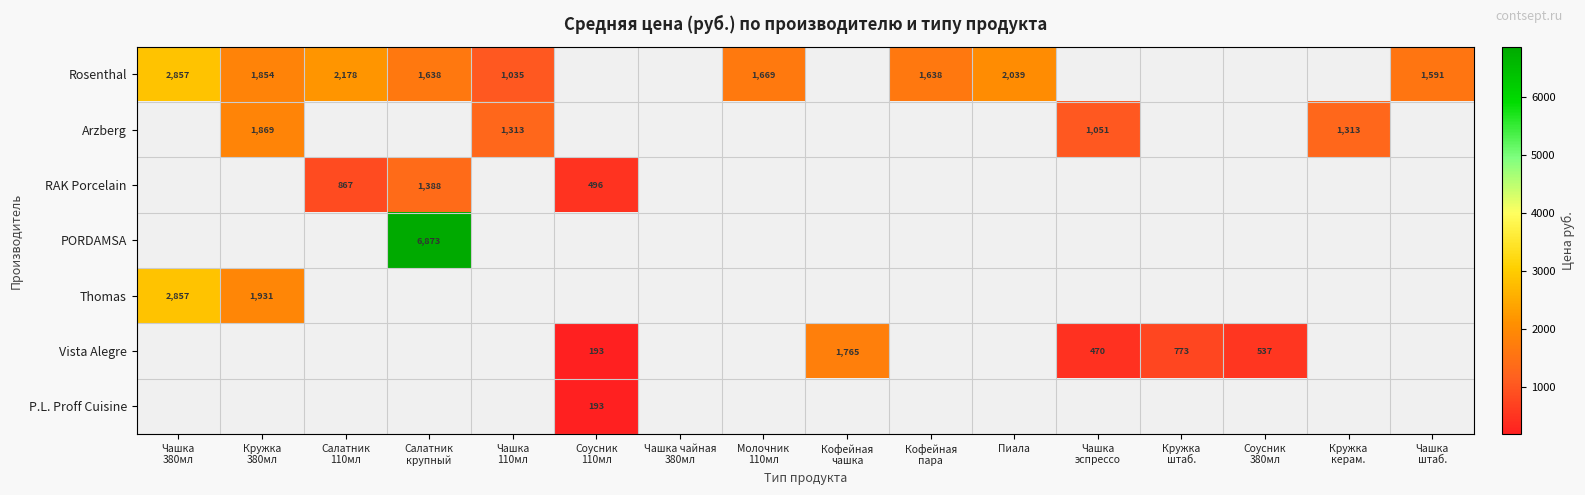

How many series are shown in this chart?

7